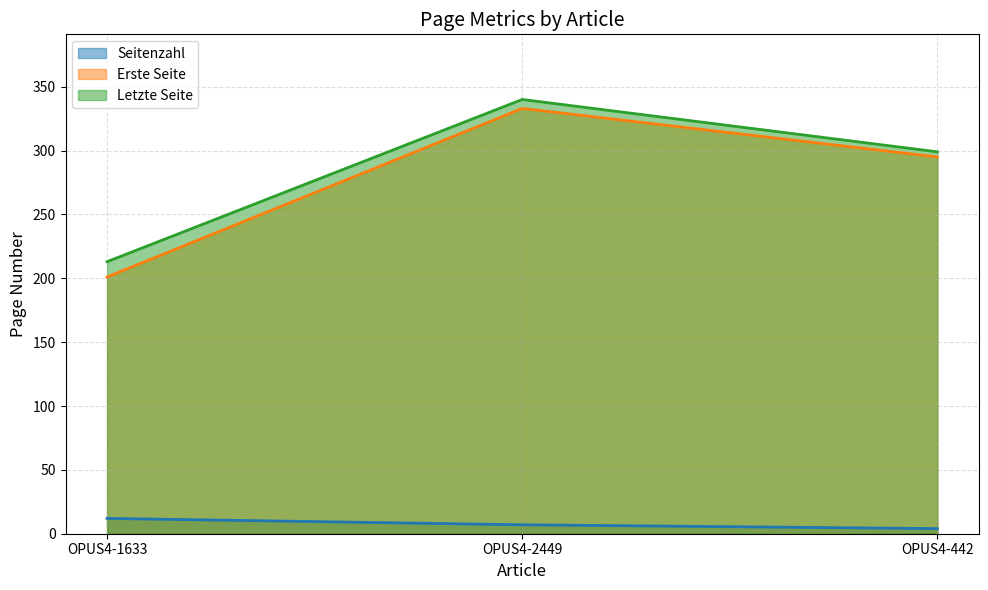

What is the value of the Seitenzahl point at the 2nd from the left?

7